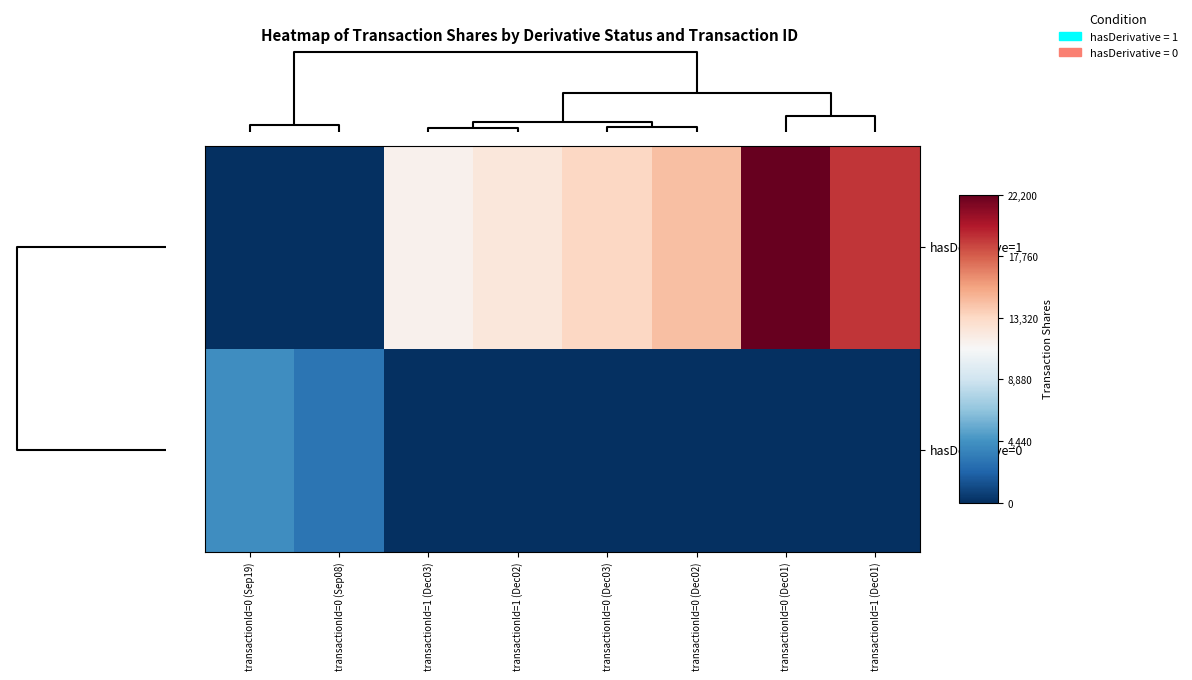

Reading left to right, what are all the values shown in this chart?

hasDerivative=1: transactionId=0 (Sep19)=0	transactionId=0 (Sep08)=0	transactionId=1 (Dec03)=11600	transactionId=1 (Dec02)=12400	transactionId=0 (Dec03)=13400	transactionId=0 (Dec02)=14400	transactionId=0 (Dec01)=22200	transactionId=1 (Dec01)=19000
hasDerivative=0: transactionId=0 (Sep19)=4240	transactionId=0 (Sep08)=3000	transactionId=1 (Dec03)=0	transactionId=1 (Dec02)=0	transactionId=0 (Dec03)=0	transactionId=0 (Dec02)=0	transactionId=0 (Dec01)=0	transactionId=1 (Dec01)=0